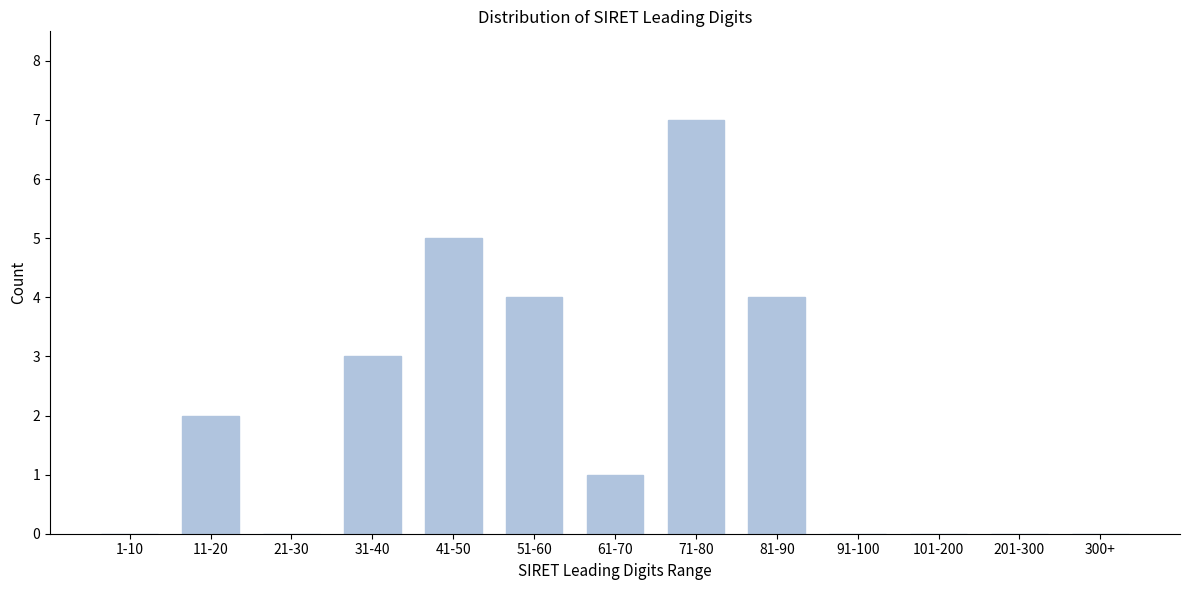

Reading left to right, what are all the values shown in this chart?

1-10=0	11-20=2	21-30=0	31-40=3	41-50=5	51-60=4	61-70=1	71-80=7	81-90=4	91-100=0	101-200=0	201-300=0	300+=0